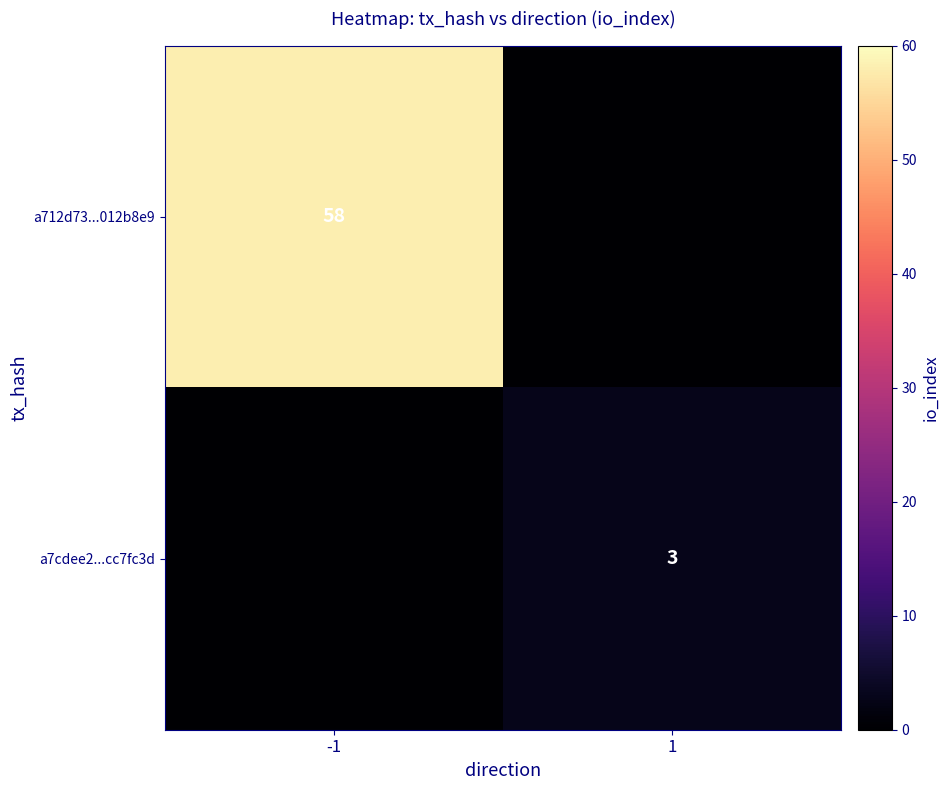

At which category is the sum across all series the highest?

-1